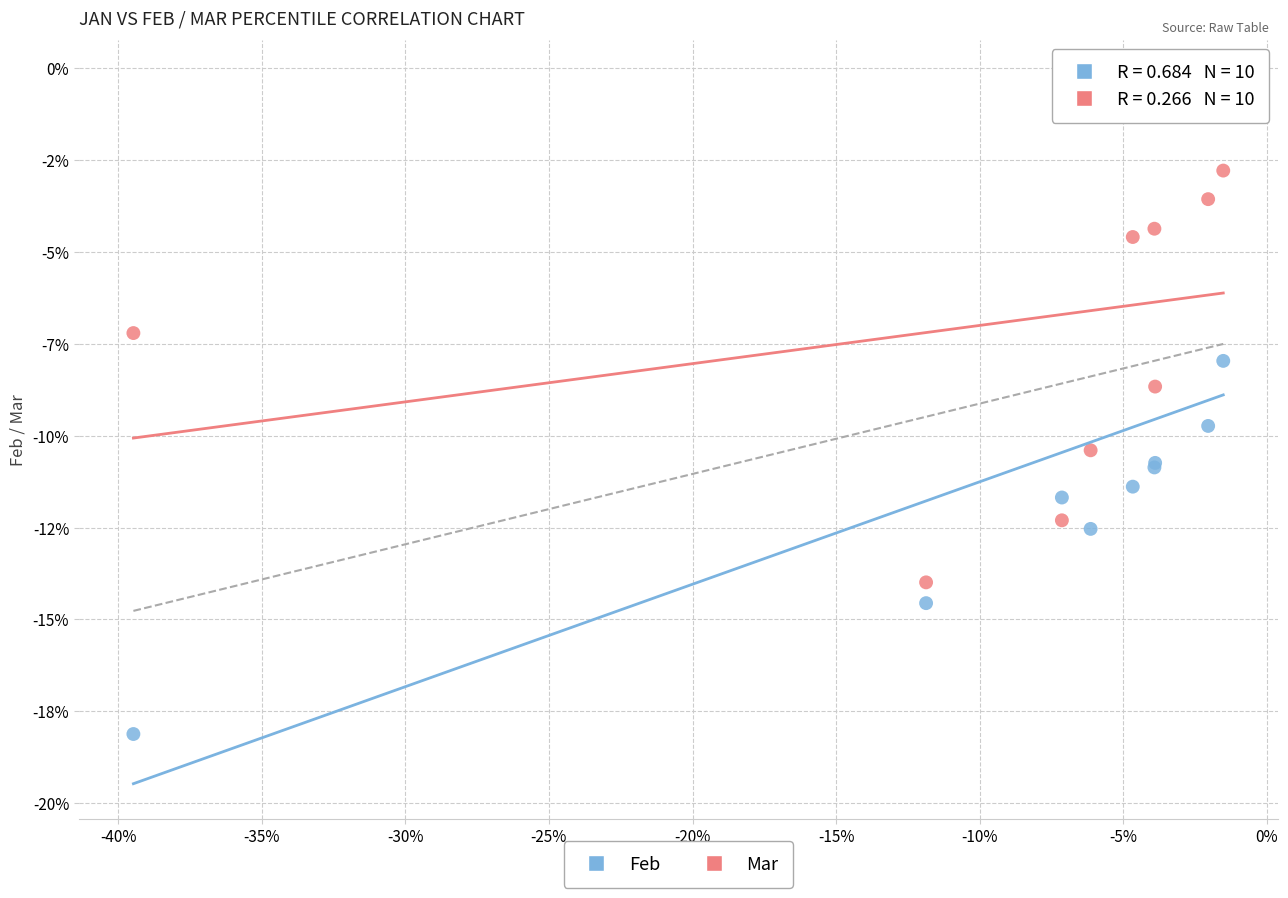

What are all the series names shown in the legend?

Feb, Mar